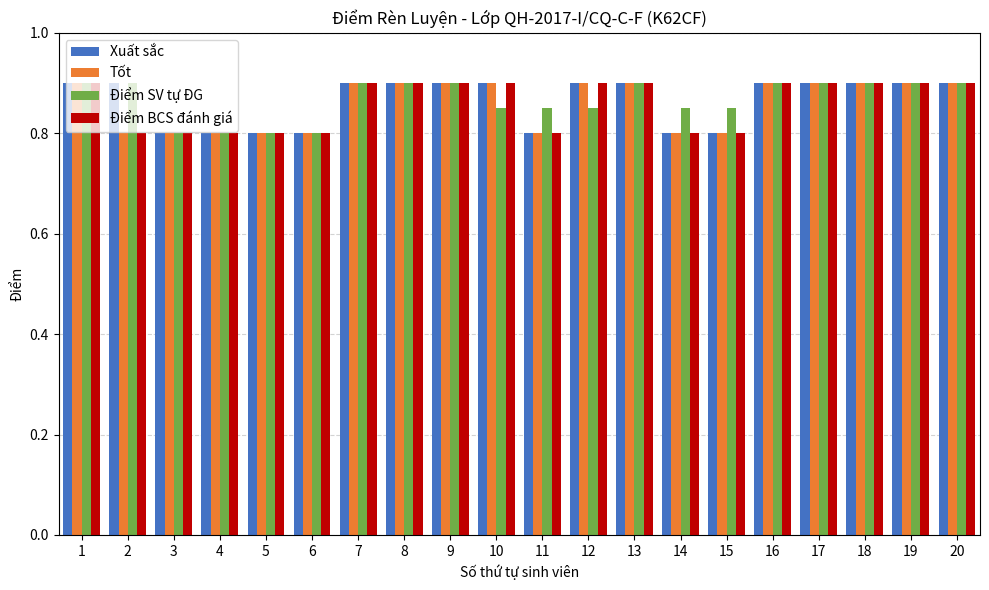

At how many categories does at least one series exceed 0?

20